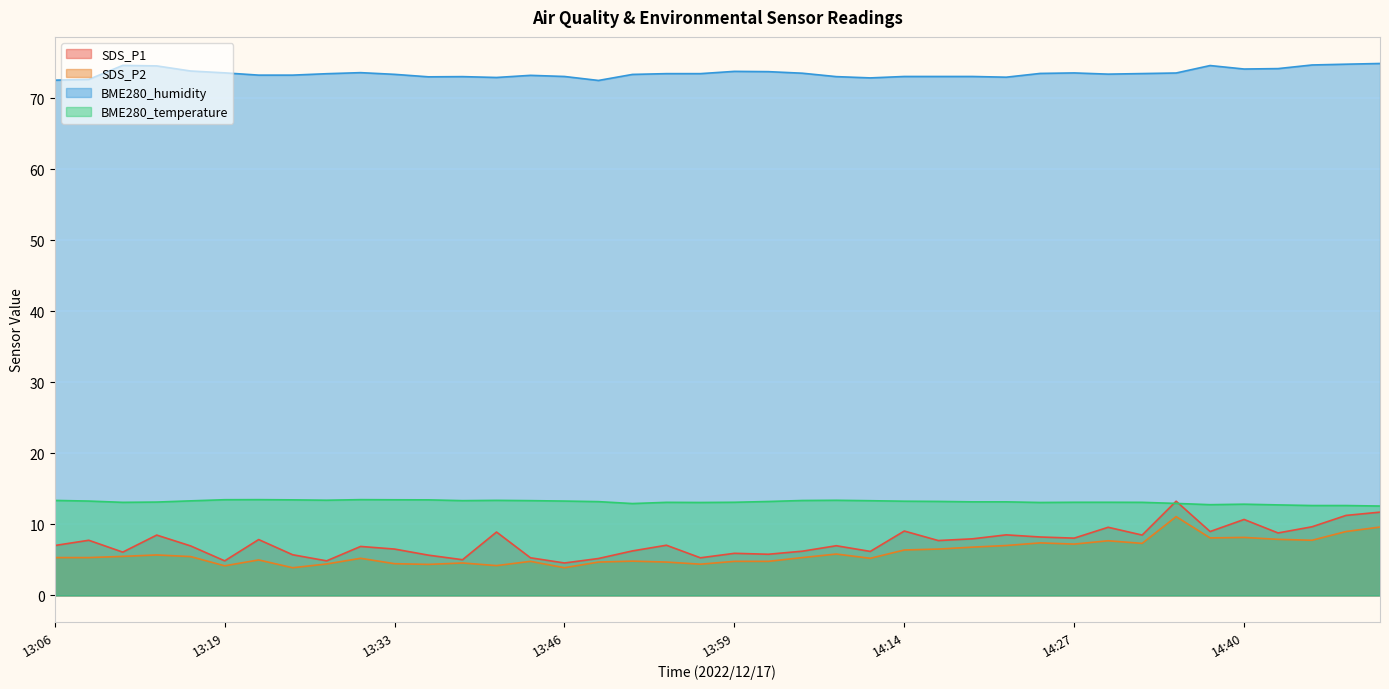

At which category does the chart reach its peak across all series?

14:50